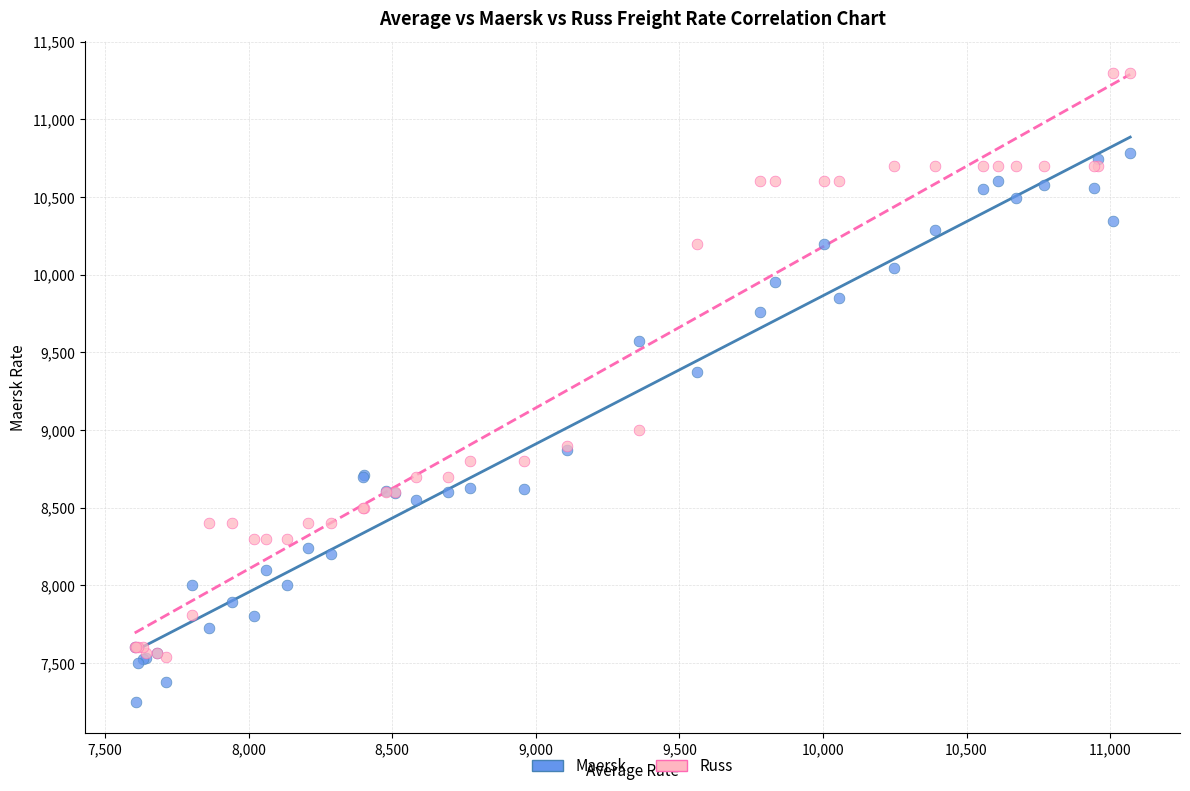

In the Russ series, what Y value is closest to 9420?

9000